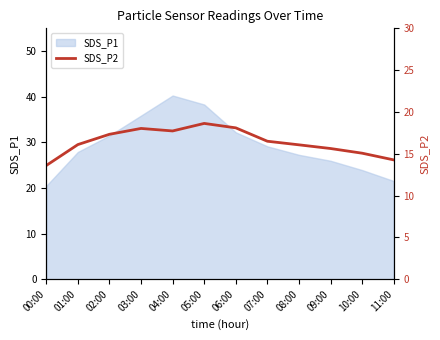

Reading left to right, extract all data points from this chart.

13.6	16.1	17.3	18.0	17.7	18.6	18.1	16.5	16.1	15.6	15.1	14.3